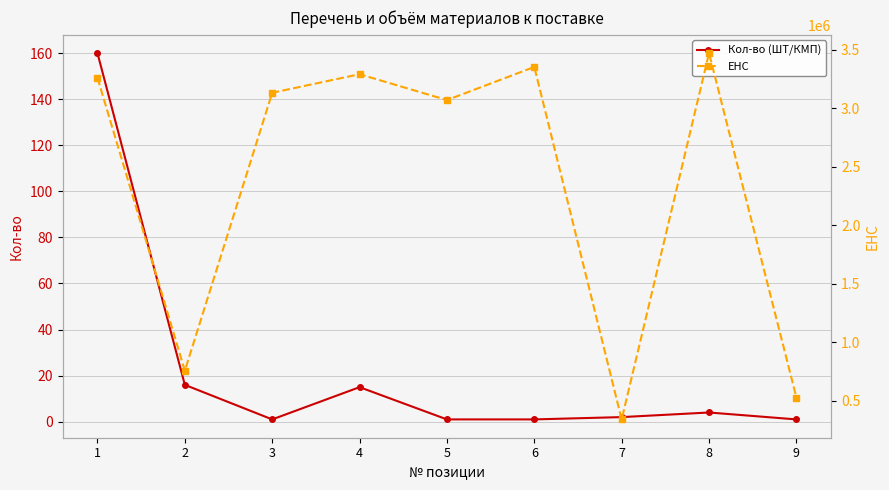

What value does the ЕНС series have at 3, to the nearest 100?

3132000